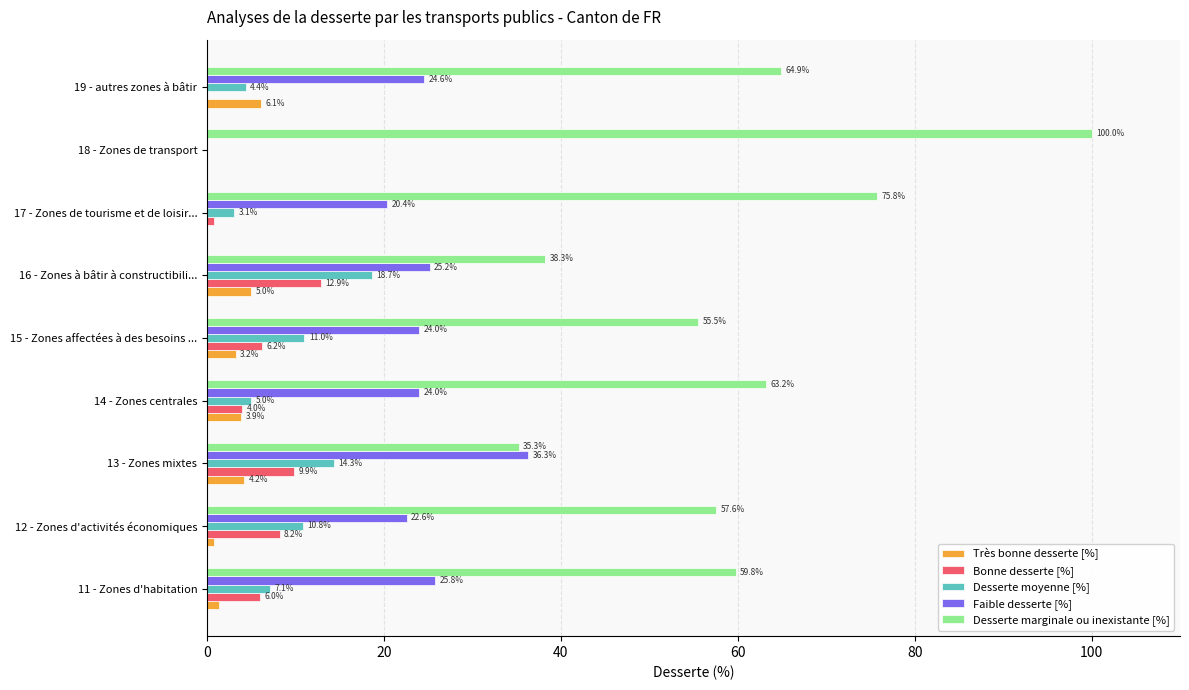

The value of Desserte marginale ou inexistante [%] at 13 - Zones mixtes is 47.5. True or false?

False